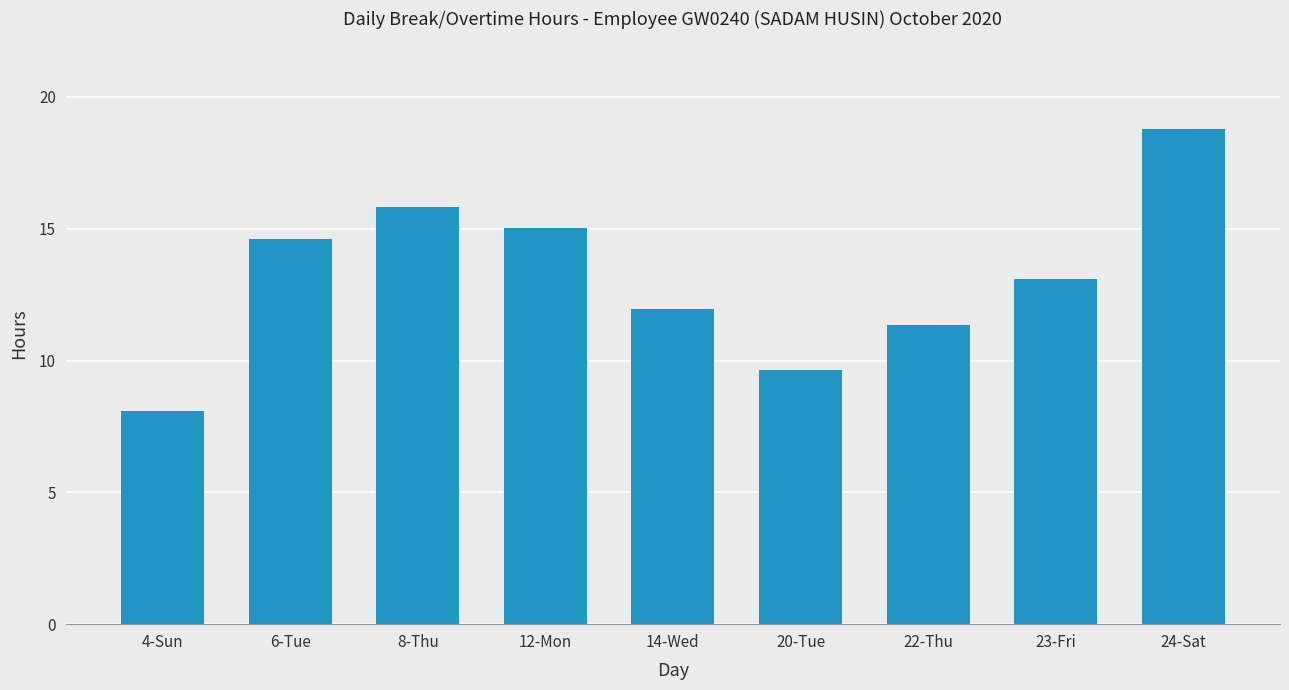

What is the greatest value displayed?

18.8